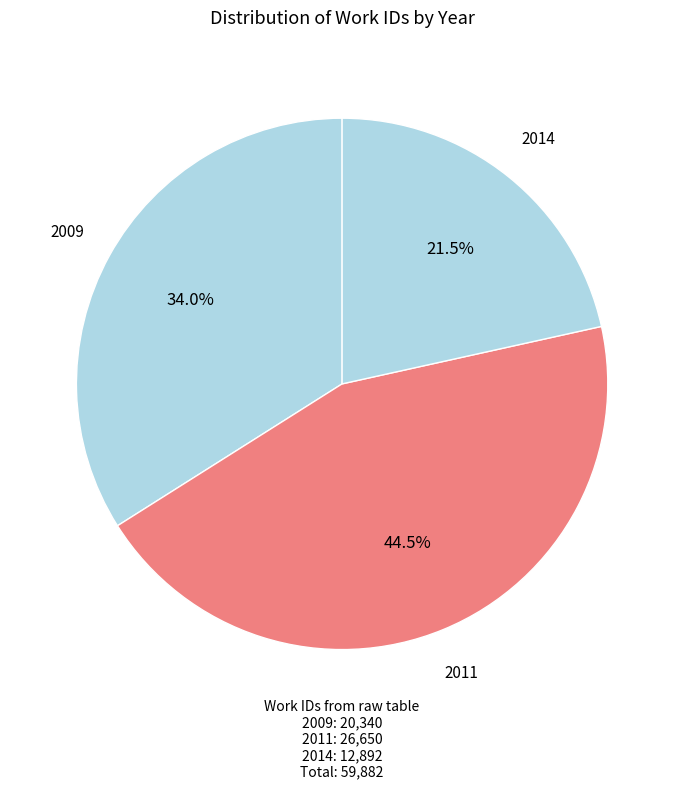

Is it true that 2011 is 16% of the pie?

False